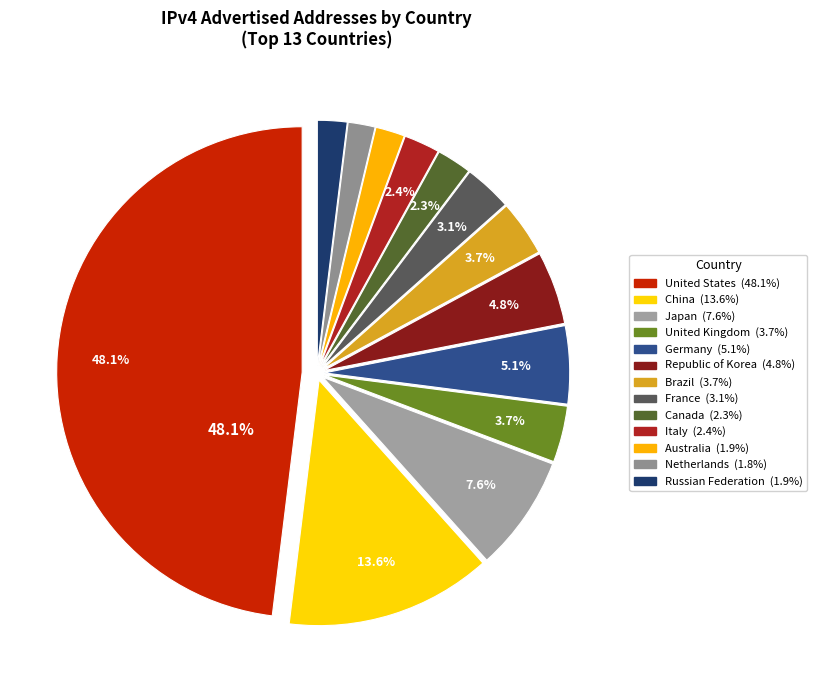

Is it true that Netherlands is 1% of the pie?

False